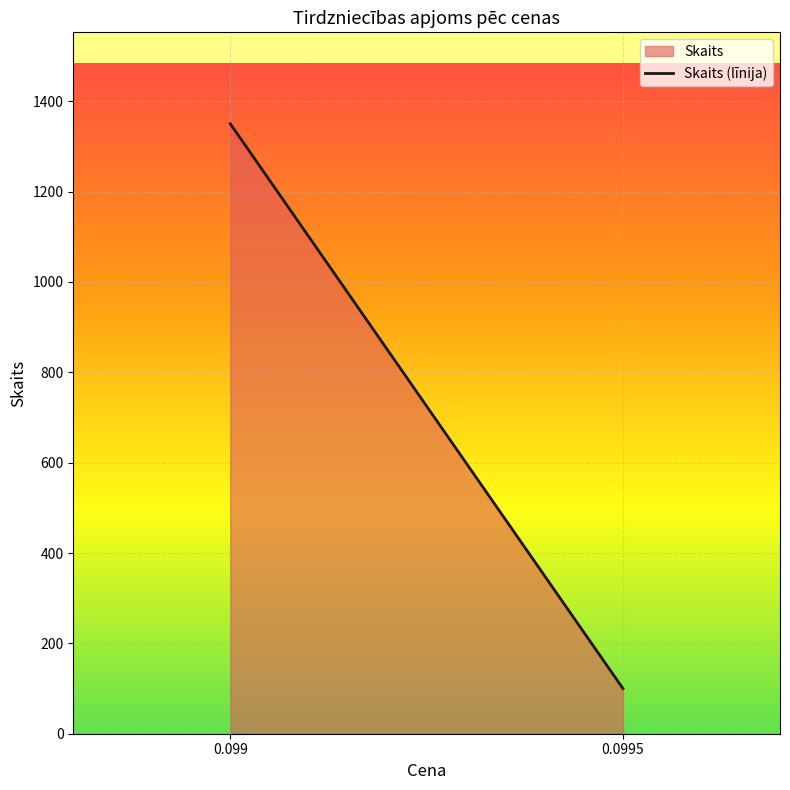

Rank the categories by value from highest to lowest.

0.099, 0.0995